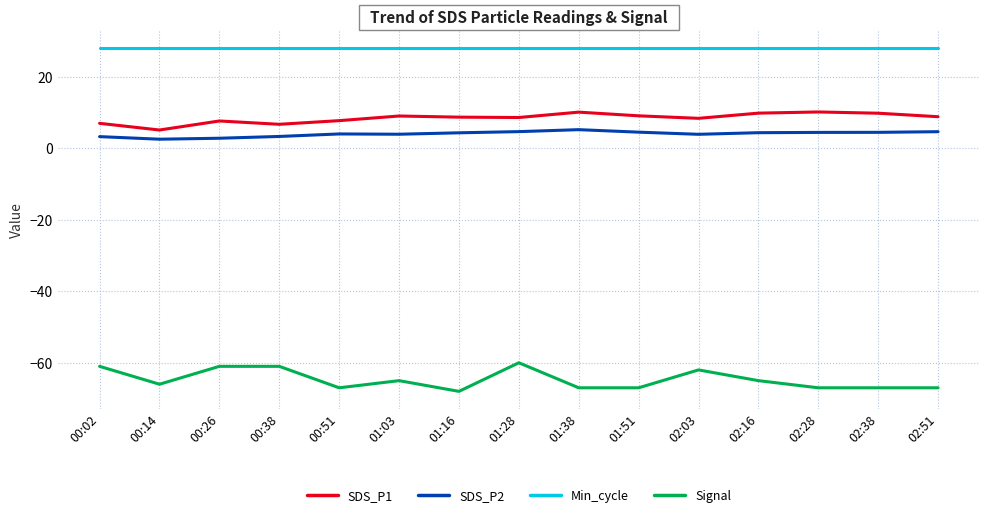

What is the difference between the maximum and minimum values in the SDS_P2 series?

2.7